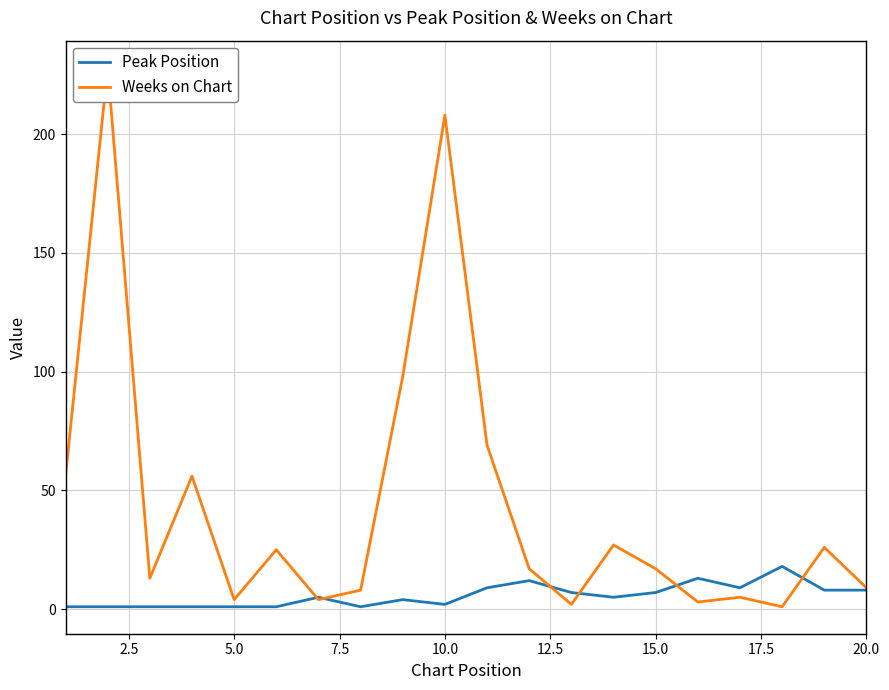

True or false: Peak Position has a value of 1 at 5.0.

True